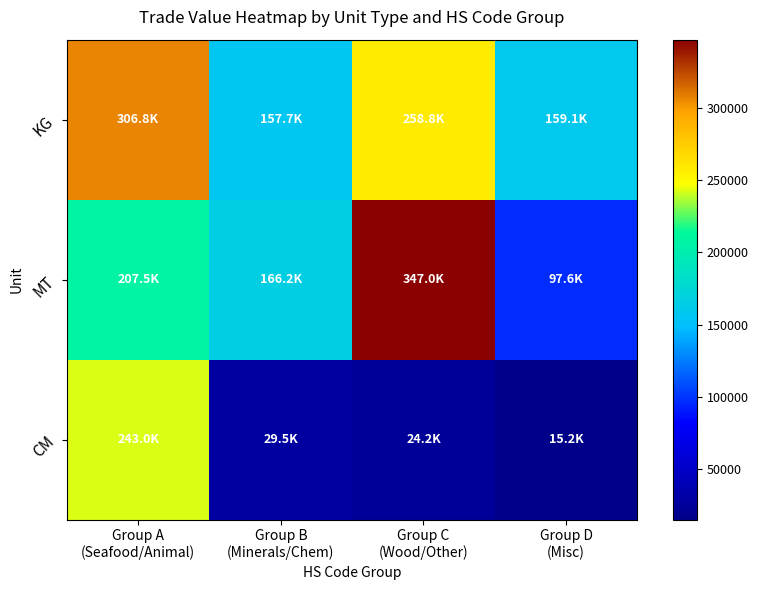

What is the spread (max minus min) of values at Group D
(Misc)?

143893